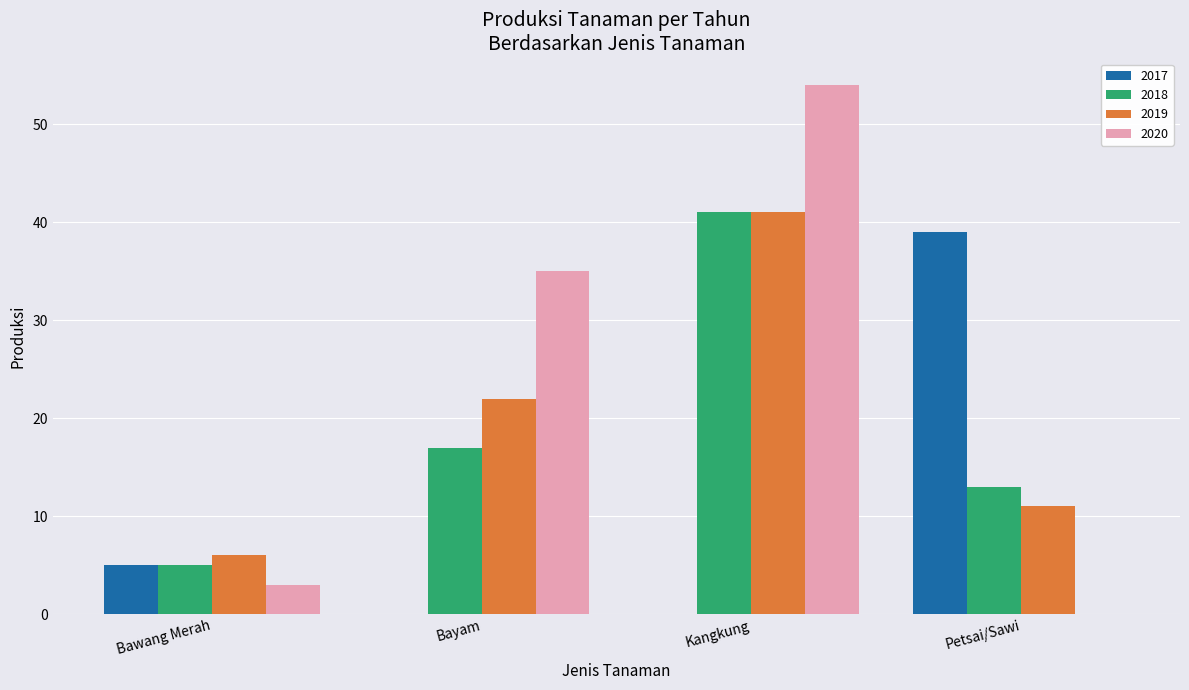

Between Bawang Merah and Kangkung, which series saw the biggest shift?

2020